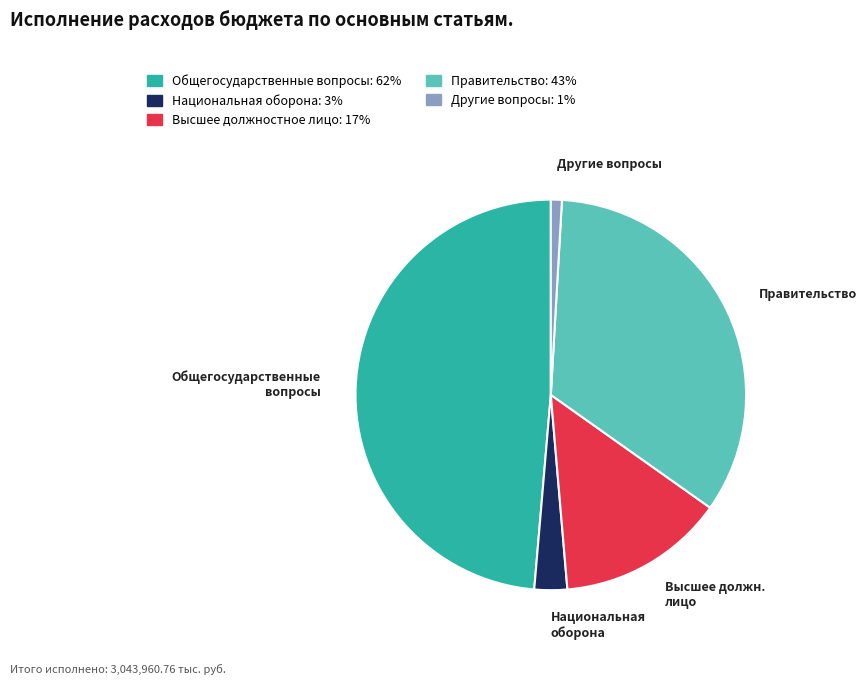

Is there any slice that represents more than half of the pie?

No